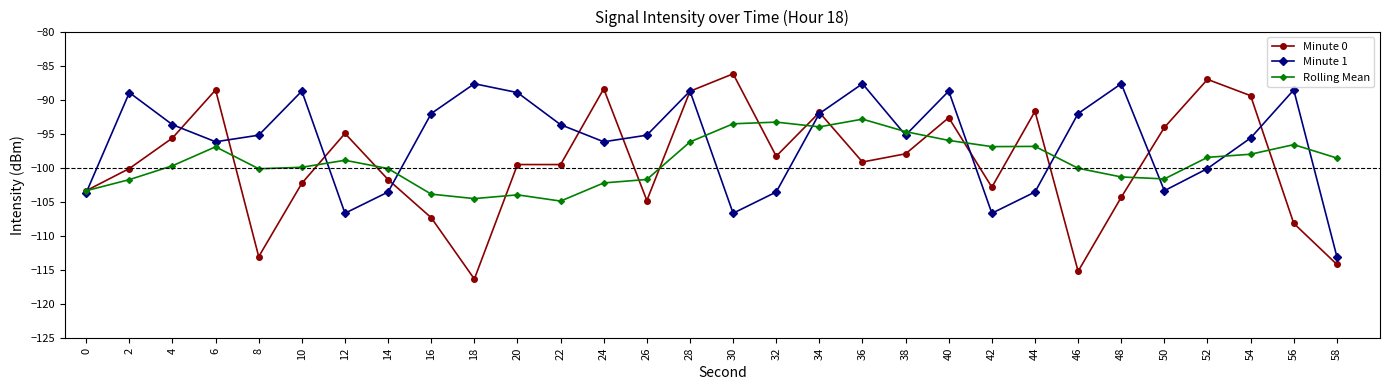

Read the Rolling Mean value at 24.

-102.2